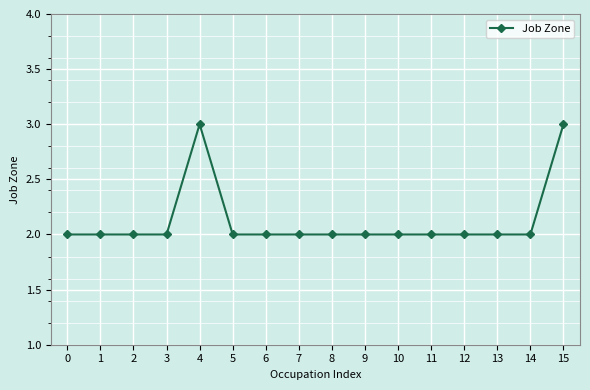

What is the ratio of the value at 3 to the value at 1?

1.0